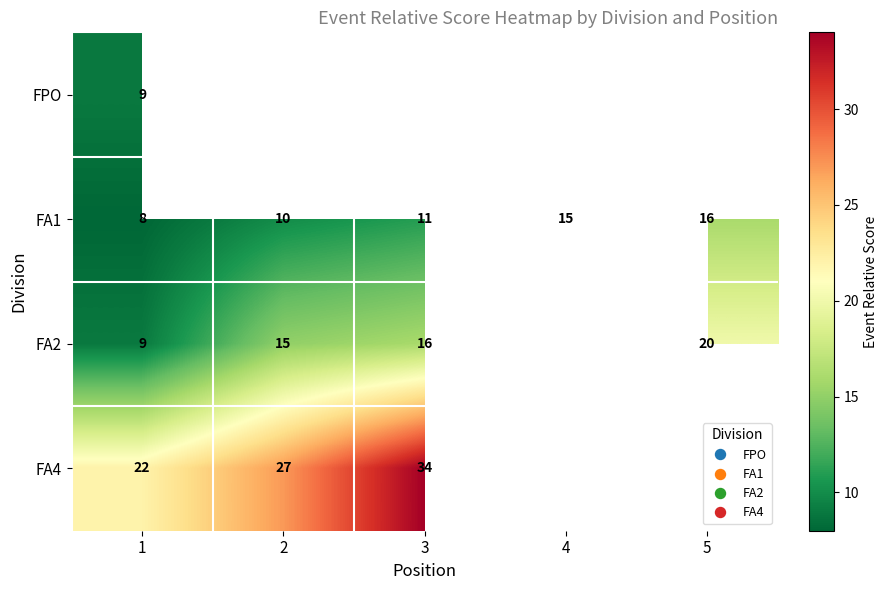

Which series changed the most between 1 and 4?

FA1